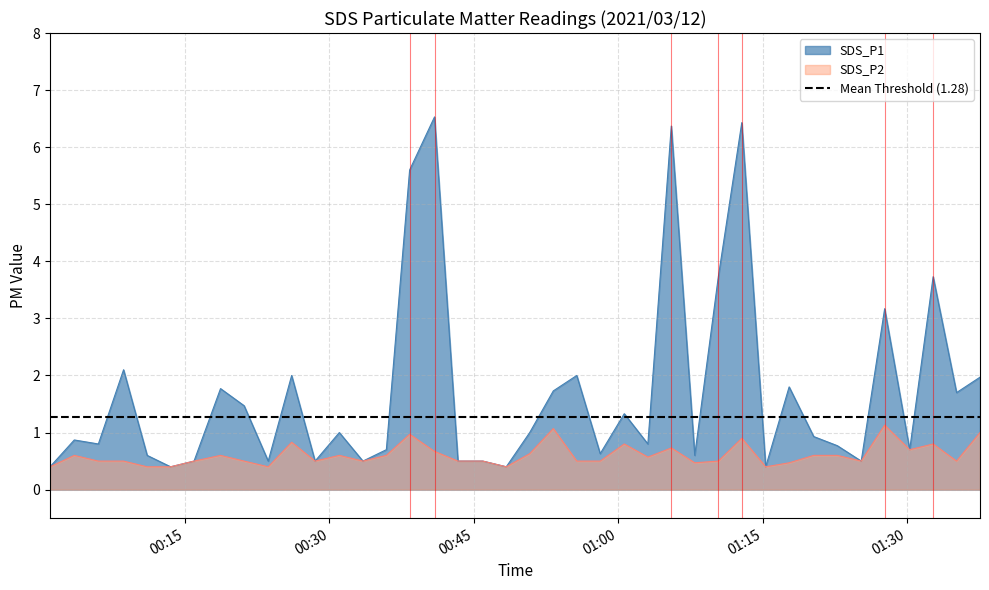

True or false: SDS_P2 and SDS_P1 intersect in this chart.

False